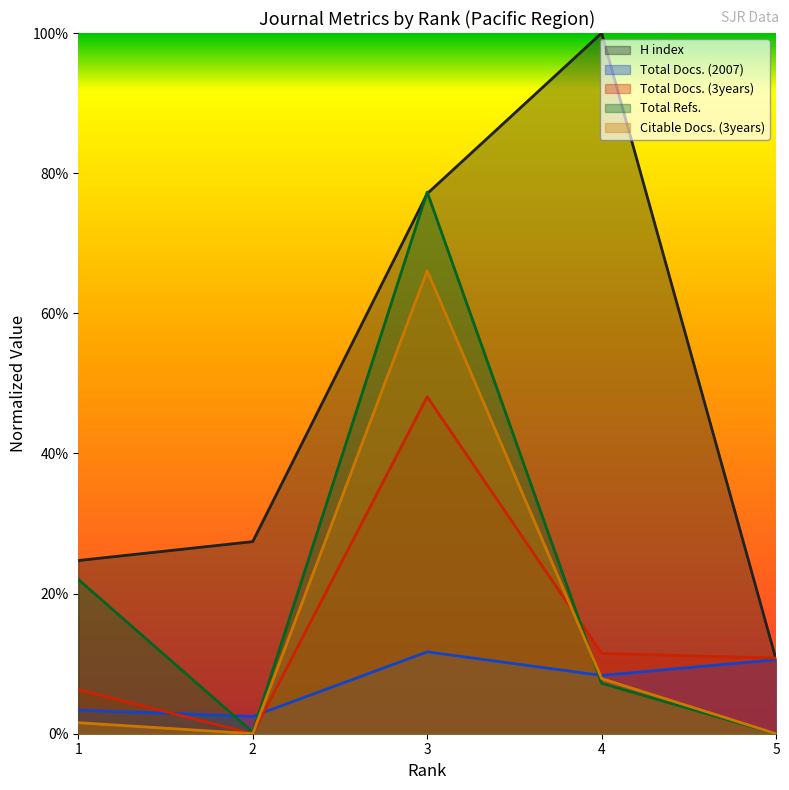

Between 3 and 5, which is larger?

3